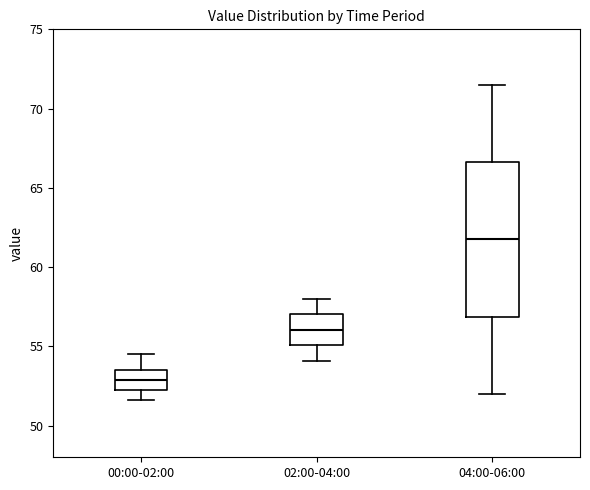

Which box has the highest median line?

04:00-06:00